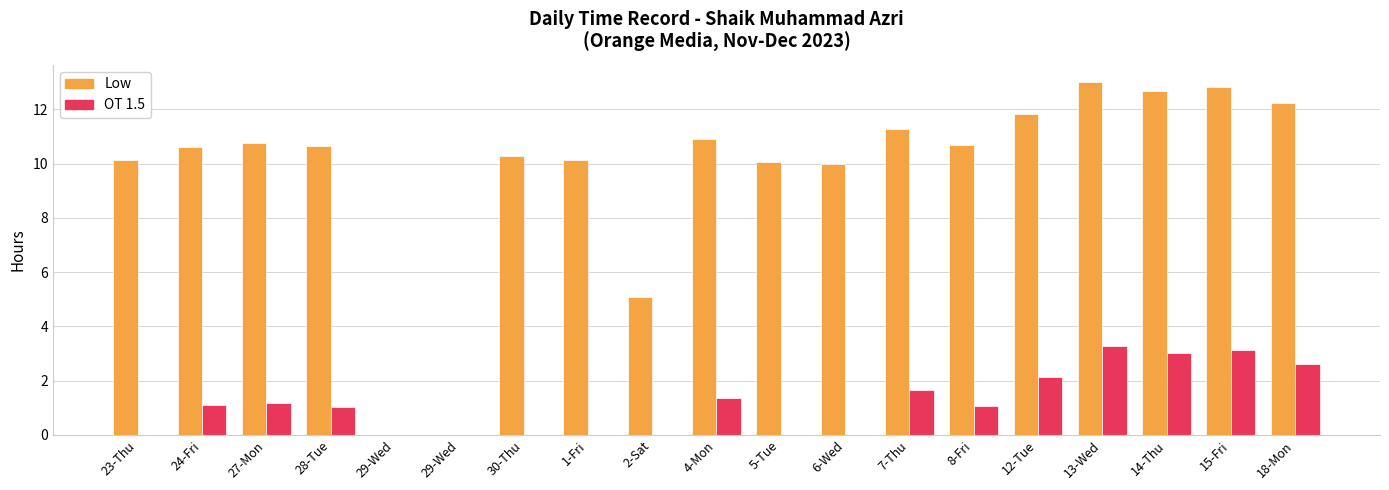

What are all the series names shown in the legend?

Low, OT 1.5